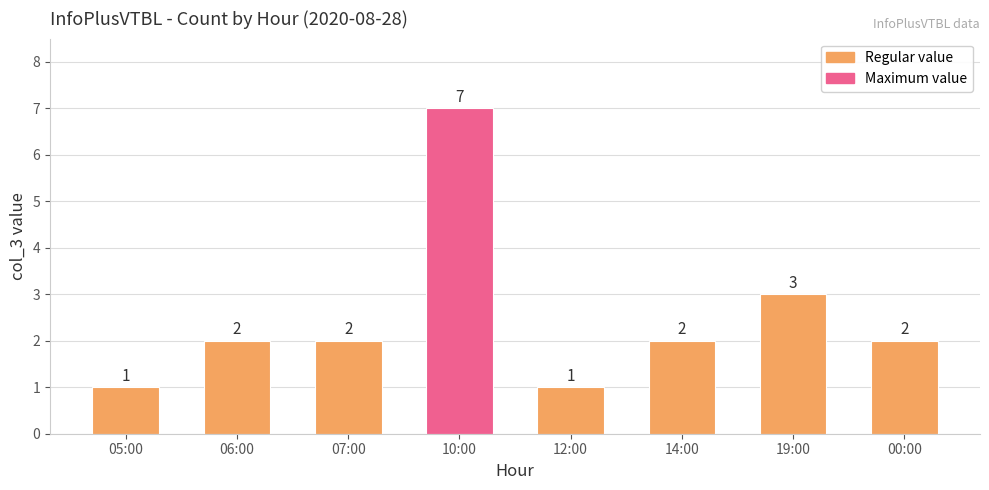

Reading left to right, extract all data points from this chart.

1	2	2	7	1	2	3	2